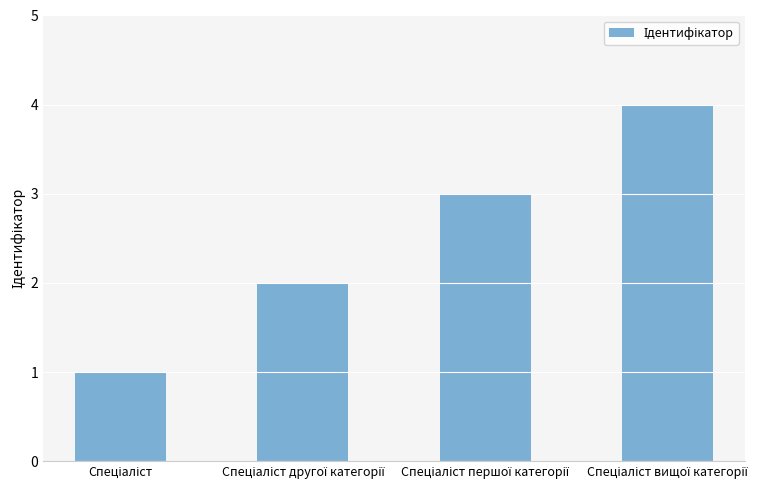

What is the maximum value shown in the chart?

4